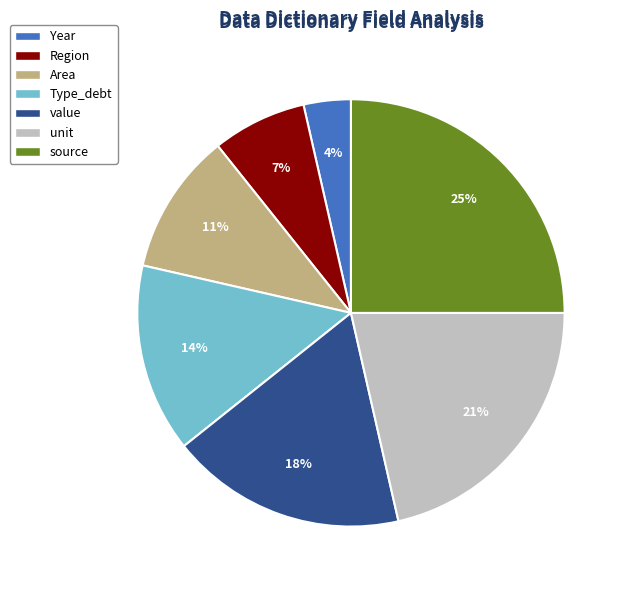

To the nearest percent, what is the combined percentage of Type_debt and Area?

25%